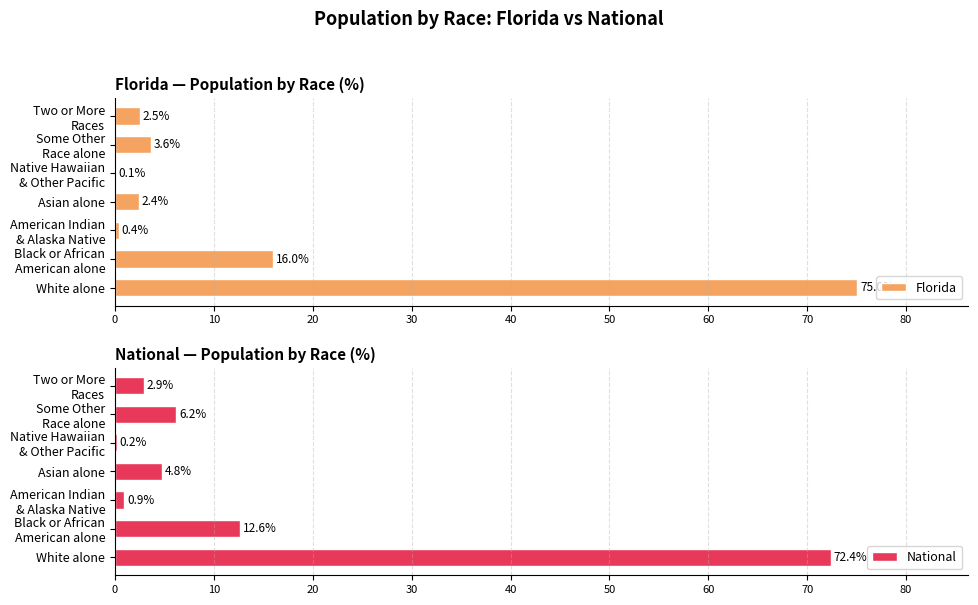

True or false: Florida has a value of 120.9 at White alone.

False